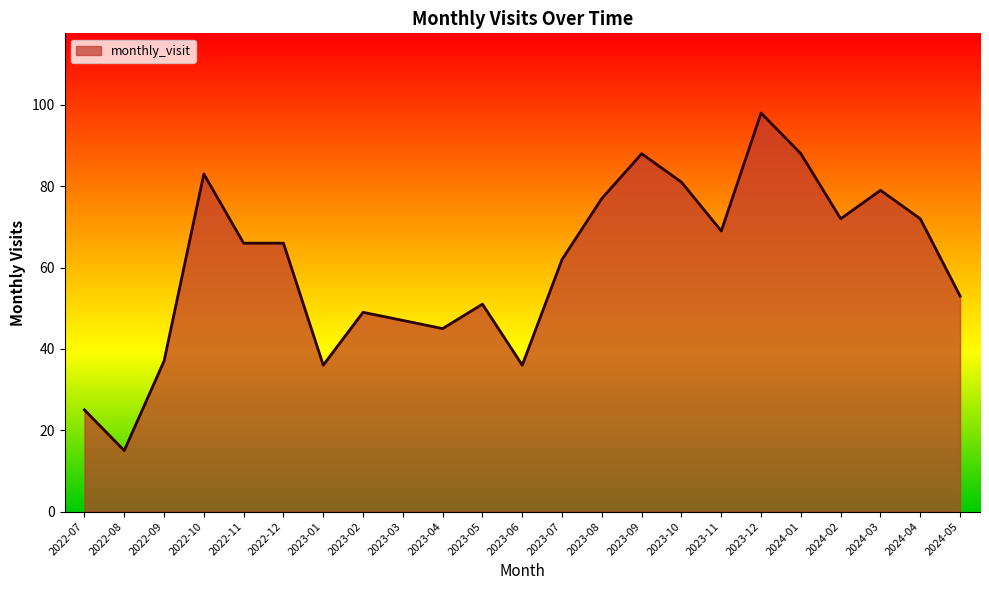

What is the difference between the maximum and minimum values?

83